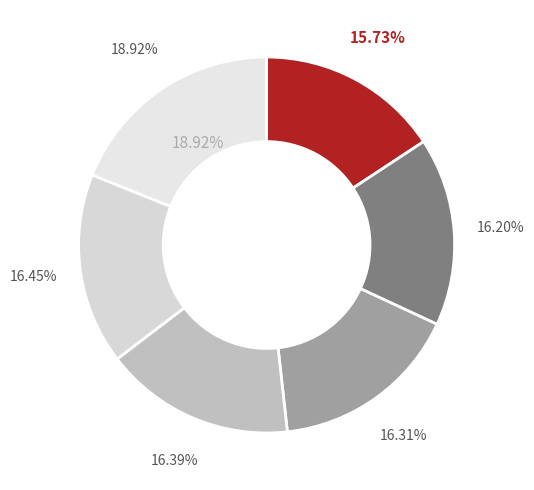

To the nearest percent, what percentage of the pie is Laura Tīna Graudiņa?

16%